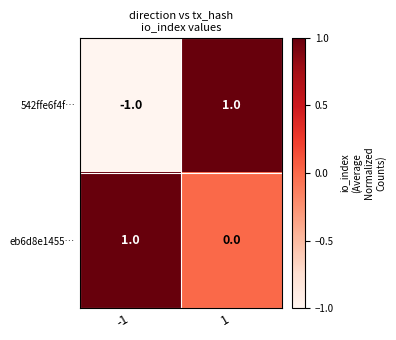

How many series are shown in this chart?

2